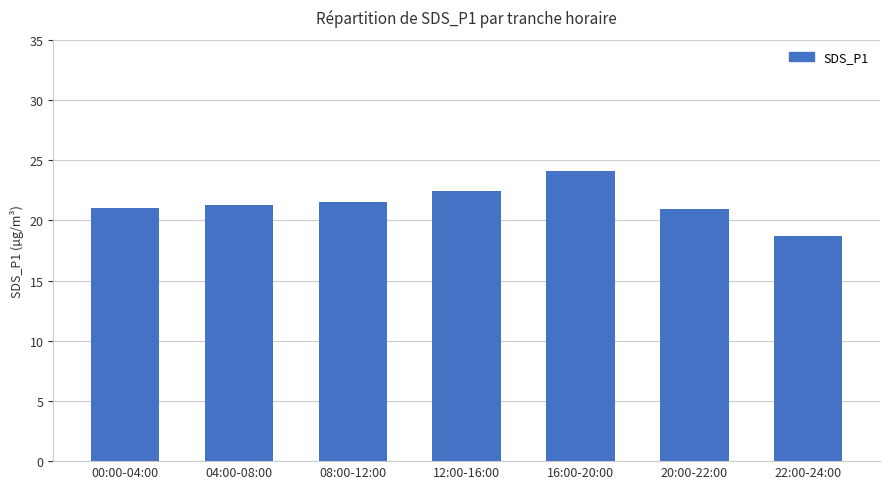

What is the label of the 1st bar from the right?

22:00-24:00